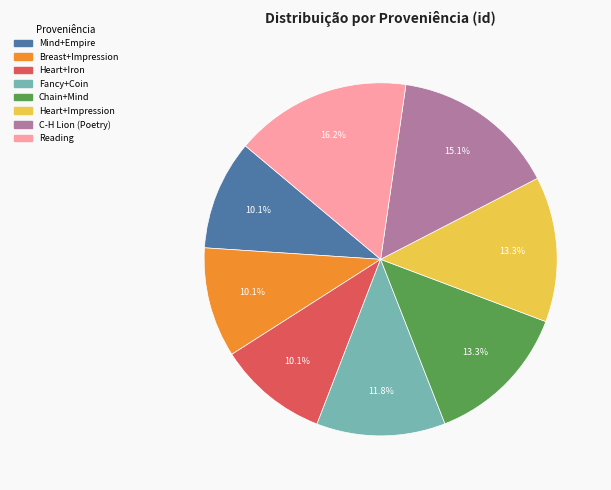

Is there any slice that represents more than half of the pie?

No